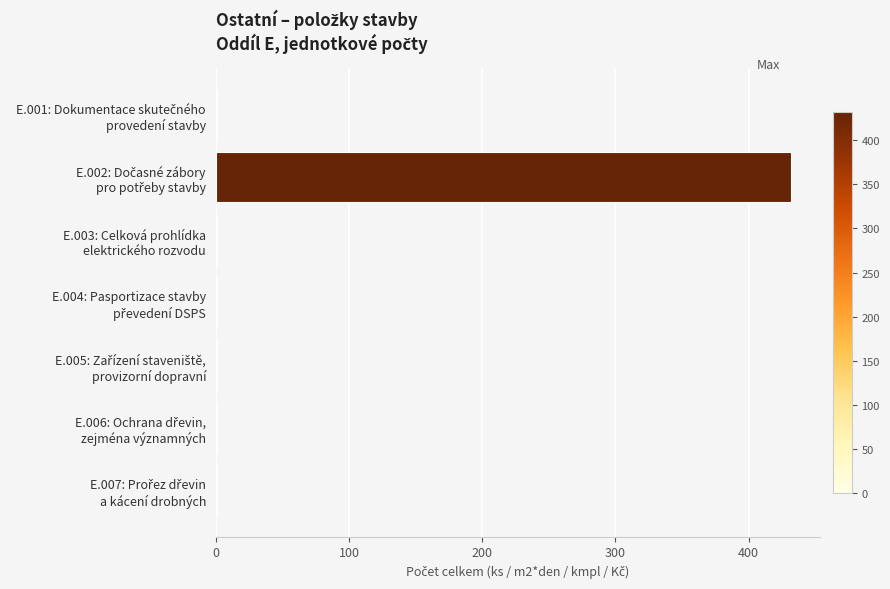

What is the greatest value displayed?

432